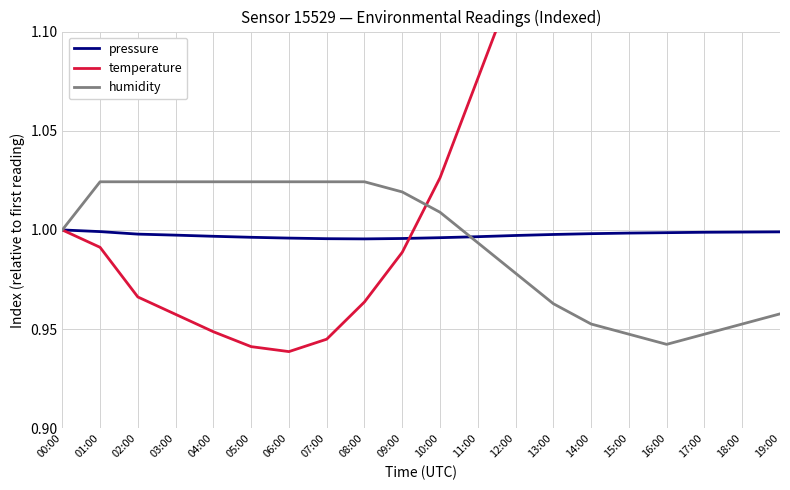

What is the average value of the pressure series?

1.0